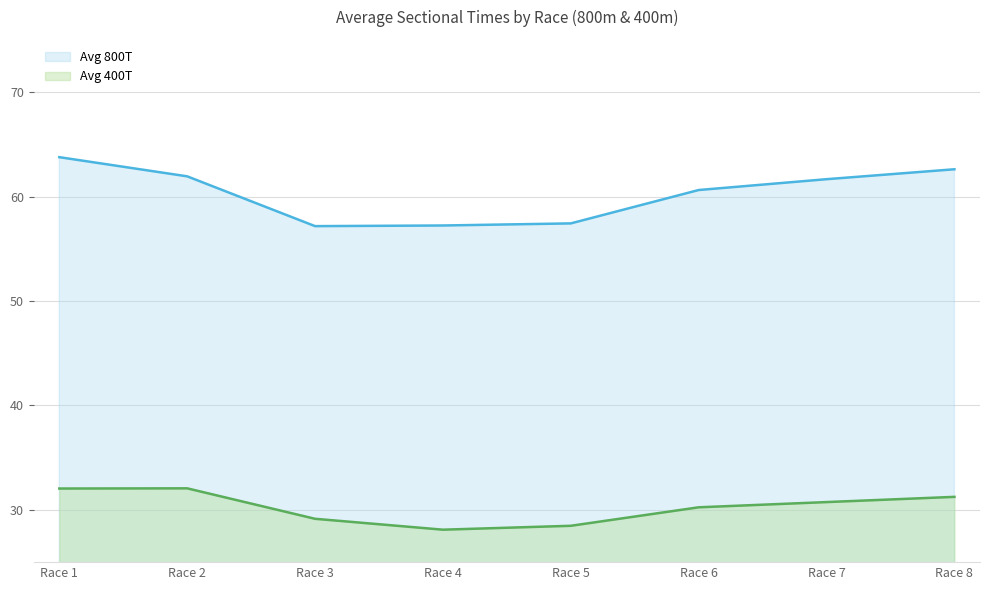

True or false: Avg 400T and Avg 800T cross at least once.

False